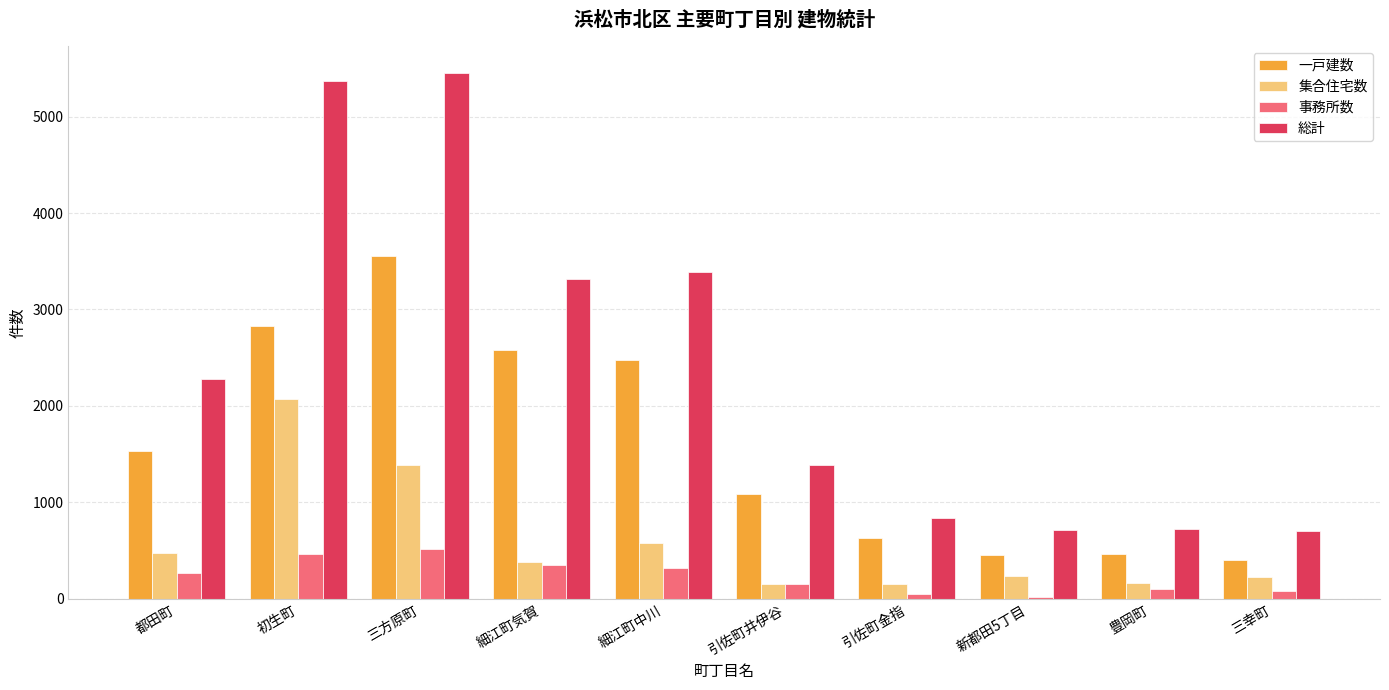

What are all the series names shown in the legend?

一戸建数, 集合住宅数, 事務所数, 総計